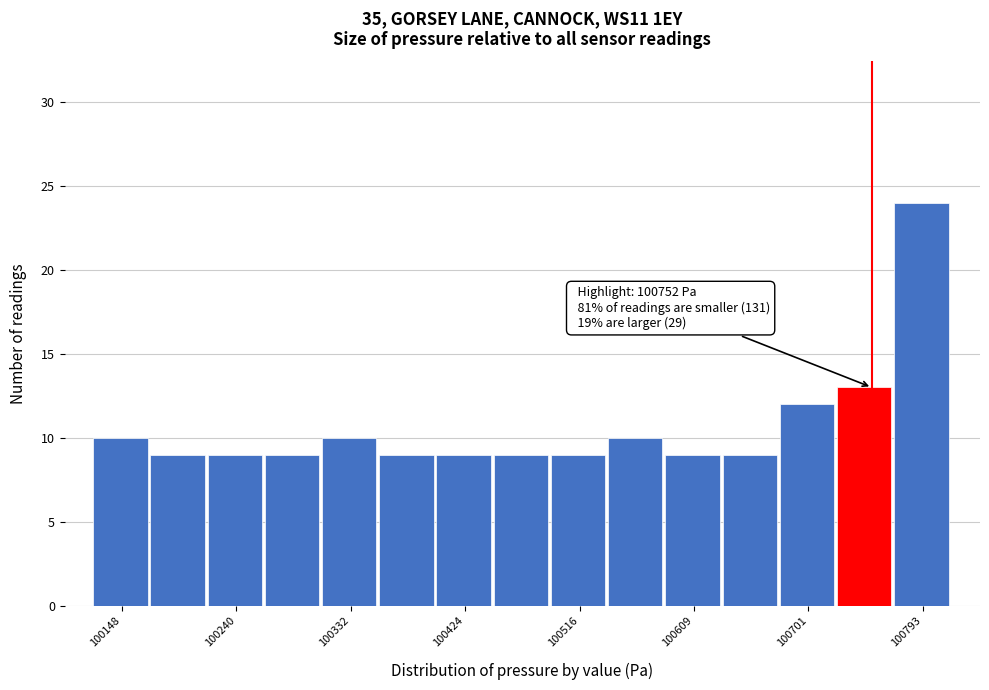

Over which range of the x-axis is the bar tallest?

100770 to 100820